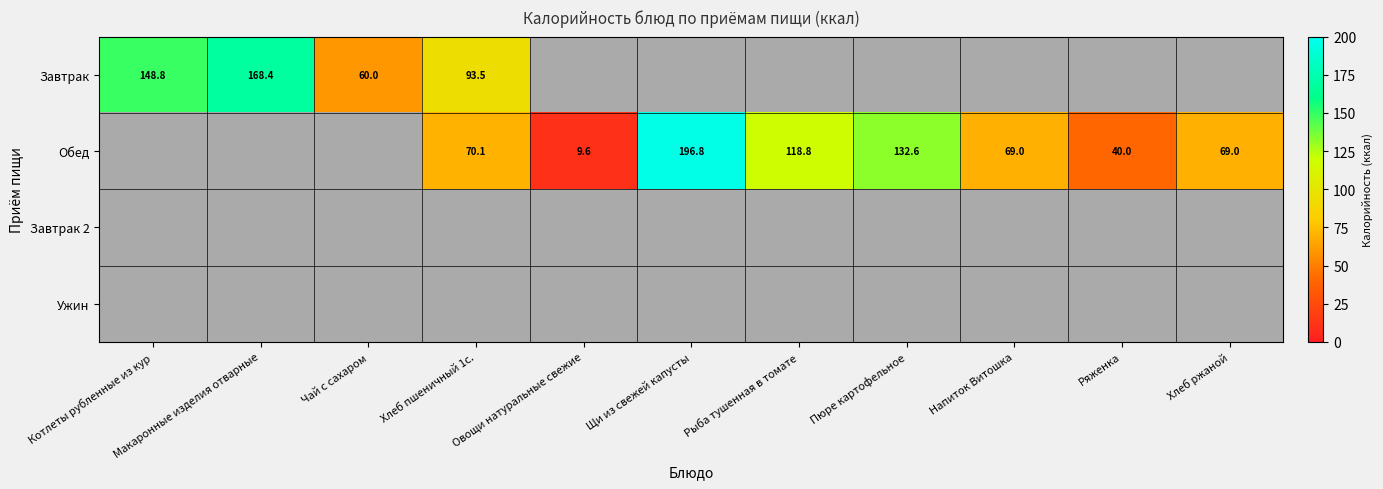

The value of Обед at Хлеб пшеничный 1с. is 70.1. True or false?

True